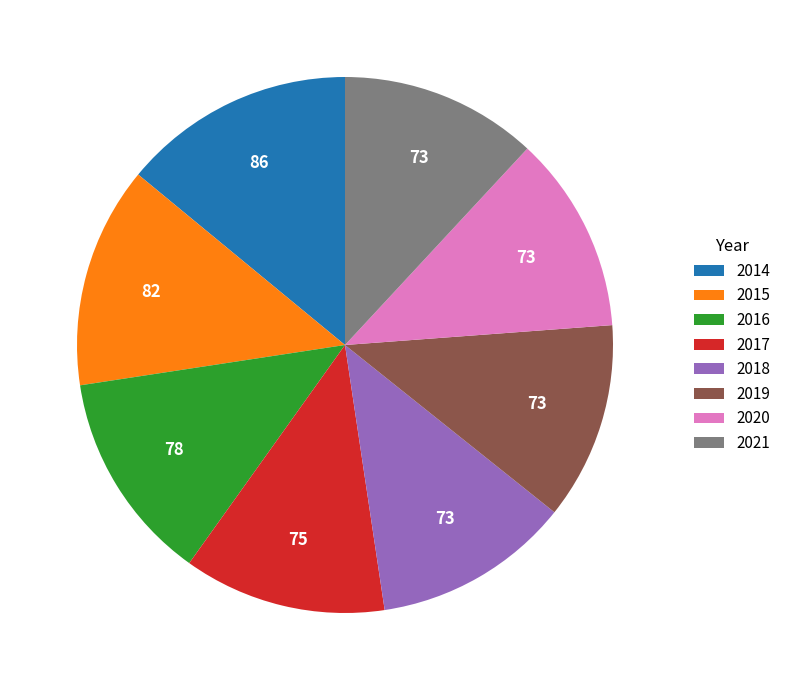

Which slice is the largest?

2014